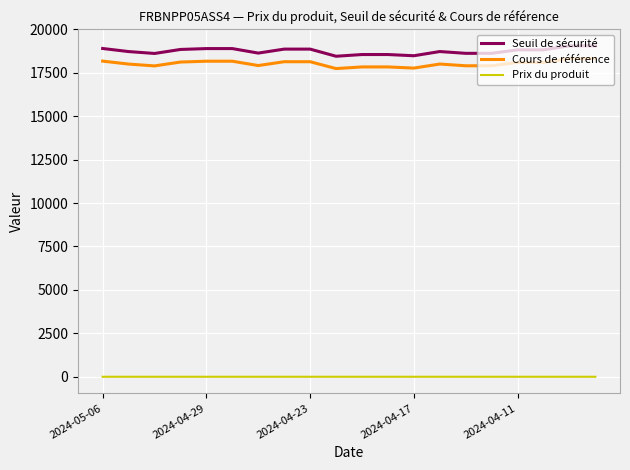

How many lines are shown in the chart?

3